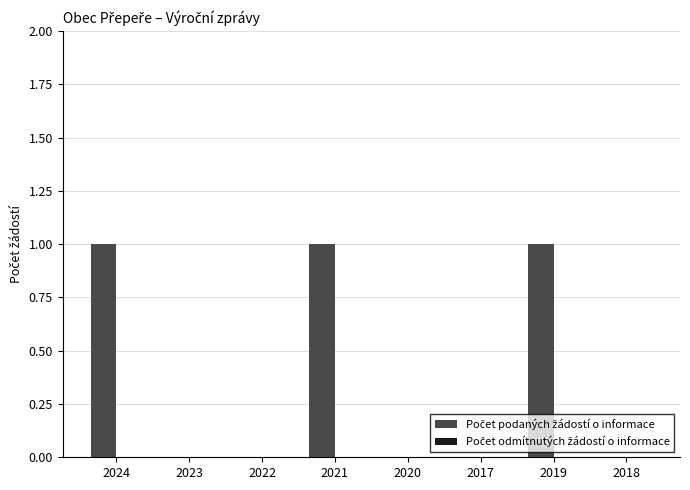

How many categories are shown in the chart?

8